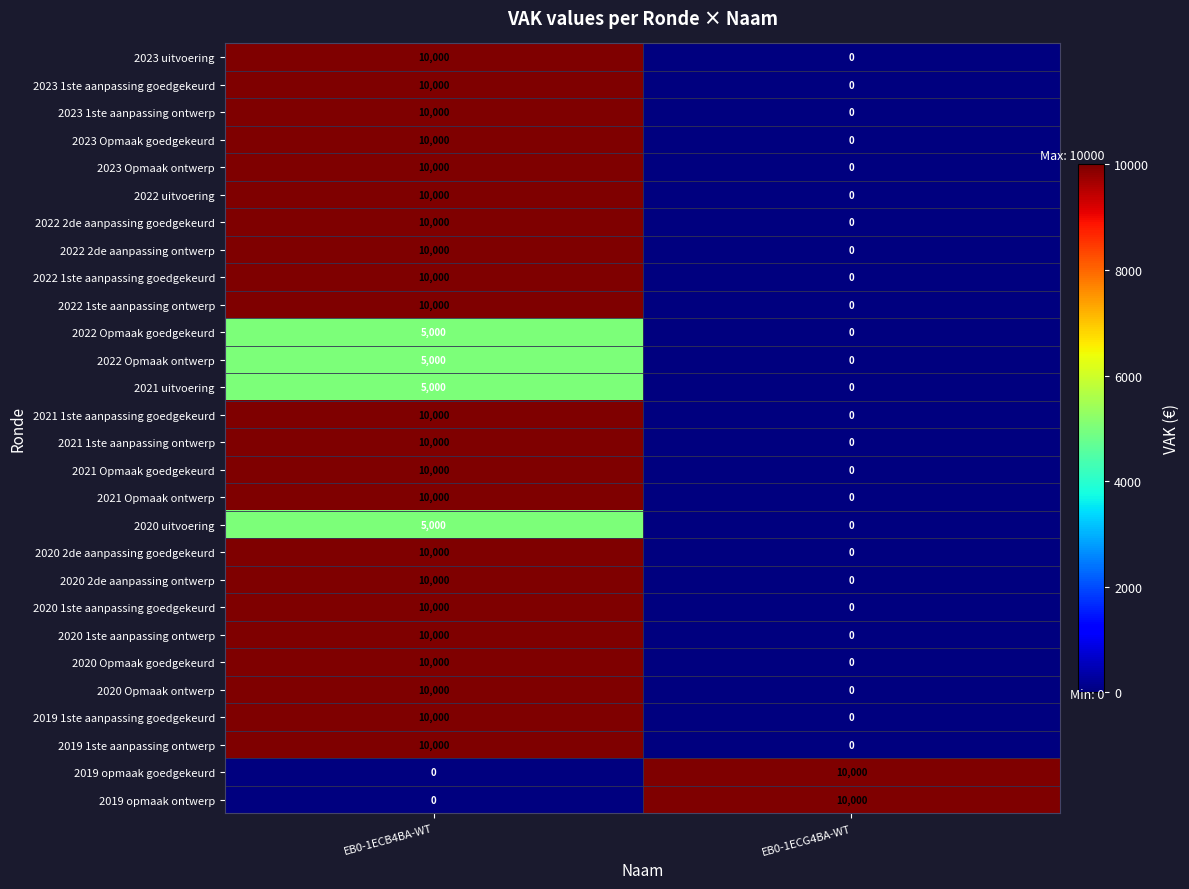

What is the sum of all 2020 uitvoering values?

5000